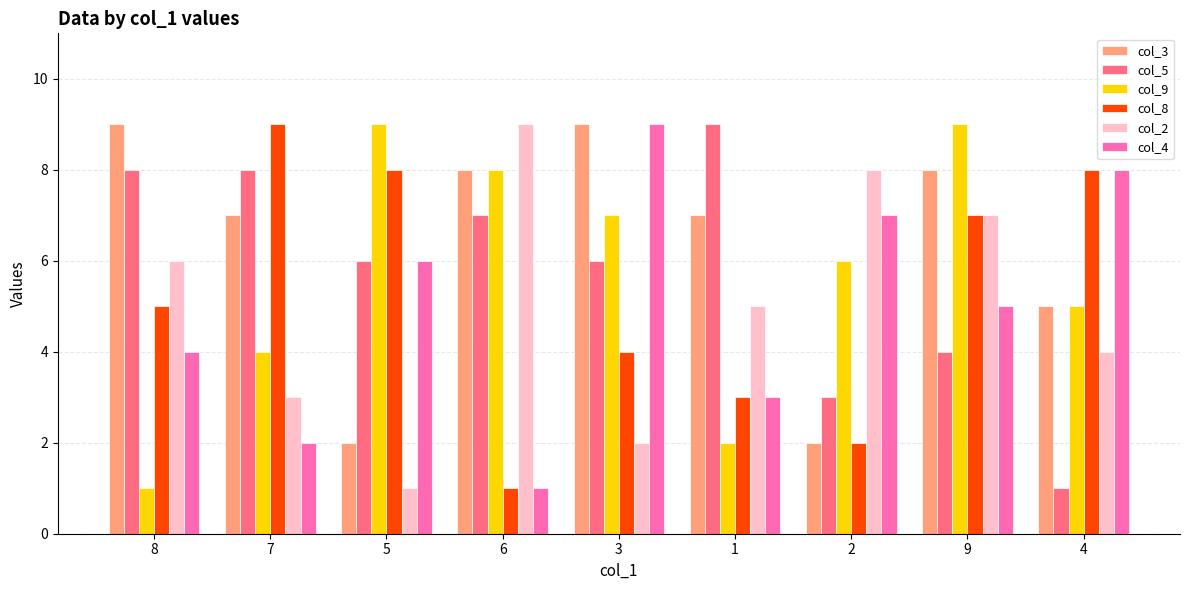

Reading left to right, list all the values displayed in this chart.

col_3: 9	7	2	8	9	7	2	8	5
col_5: 8	8	6	7	6	9	3	4	1
col_9: 1	4	9	8	7	2	6	9	5
col_8: 5	9	8	1	4	3	2	7	8
col_2: 6	3	1	9	2	5	8	7	4
col_4: 4	2	6	1	9	3	7	5	8